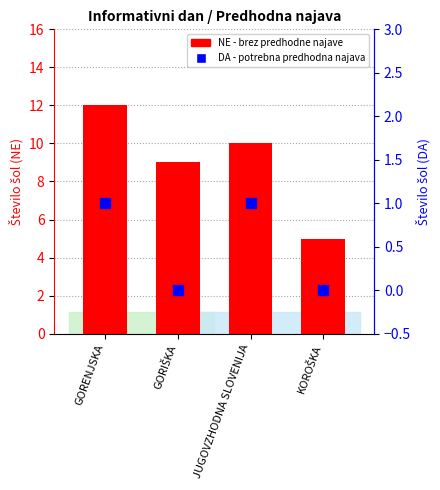

How many data points in NE (brez najave) are less than 10?

2